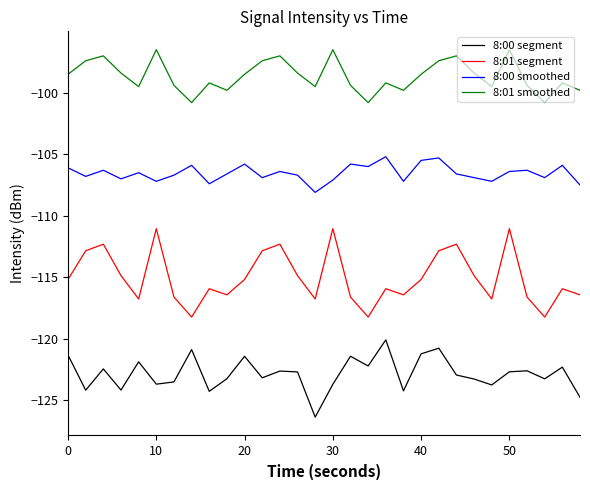

What is the difference between the maximum and minimum values in the 8:00 smoothed series?

2.9